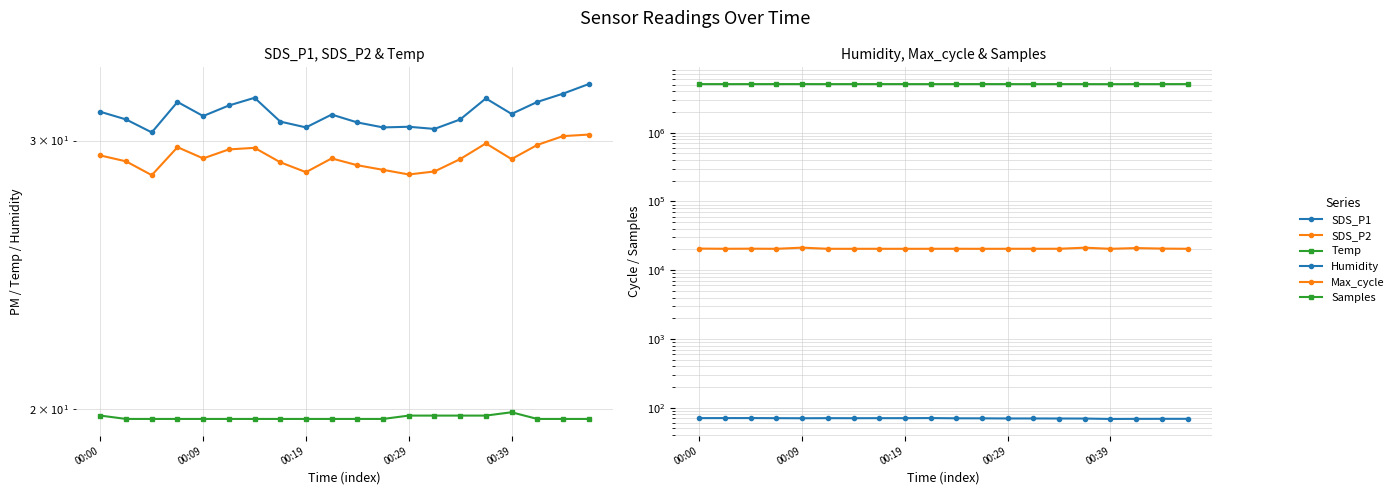

What are all the series names shown in the legend?

SDS_P1, SDS_P2, Temp, Humidity, Max_cycle, Samples